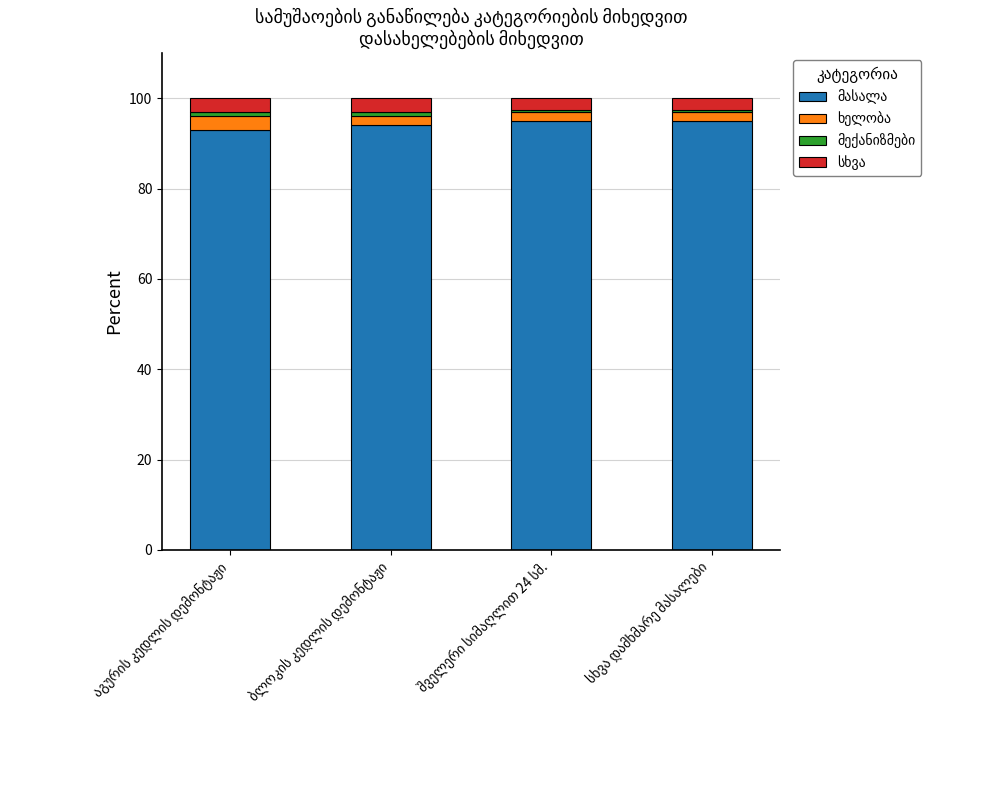

How many bars are there in total?

4